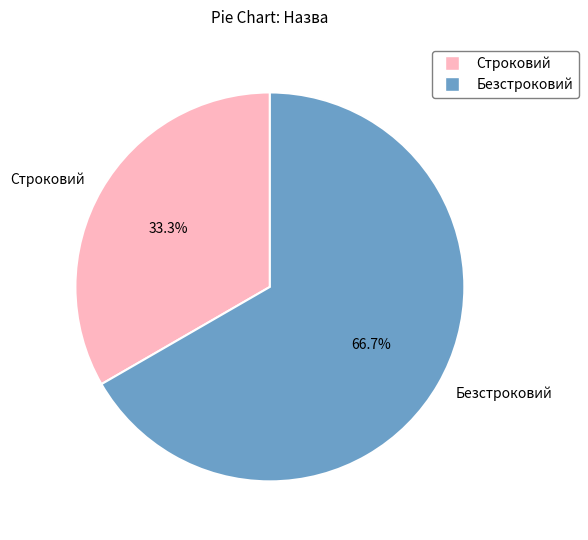

To the nearest percent, what portion does Строковий represent?

33%